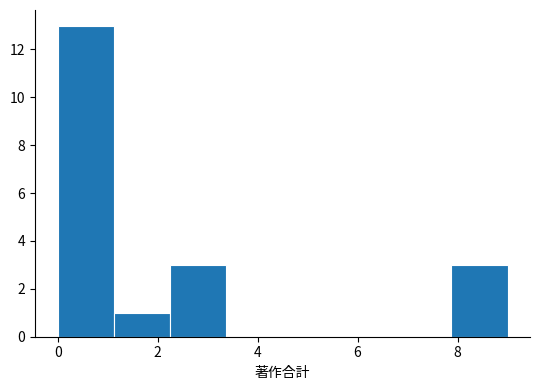

What is the height of the bar covering 2.2 to 3.4 on the x-axis? Neither the bar edges nor the heights are printed on the chart, so give them approximately, as read against the axes.

3